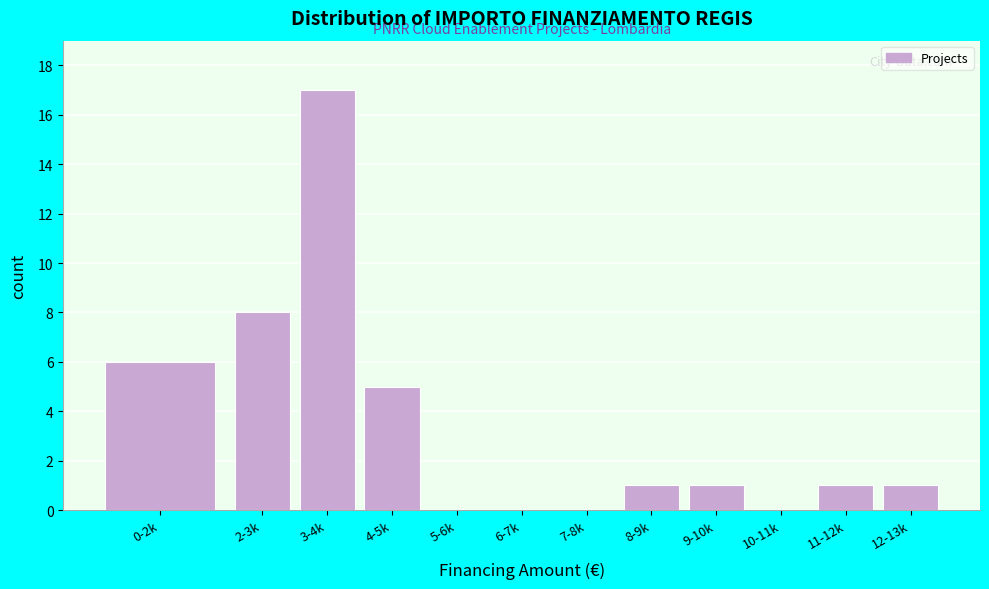

Reading left to right, transcribe all the data shown in this chart.

0-2k=6	2-3k=8	3-4k=17	4-5k=5	5-6k=0	6-7k=0	7-8k=0	8-9k=1	9-10k=1	10-11k=0	11-12k=1	12-13k=1